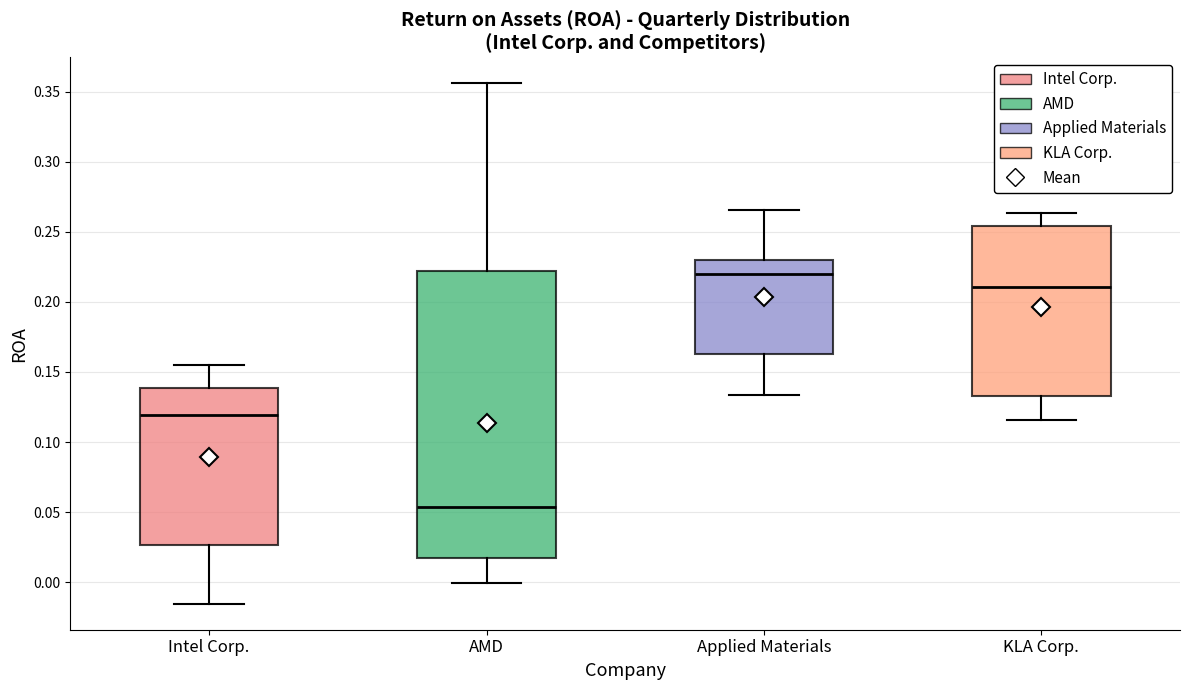

Comparing the boxes themselves (not the whiskers), which one is the tallest?

AMD